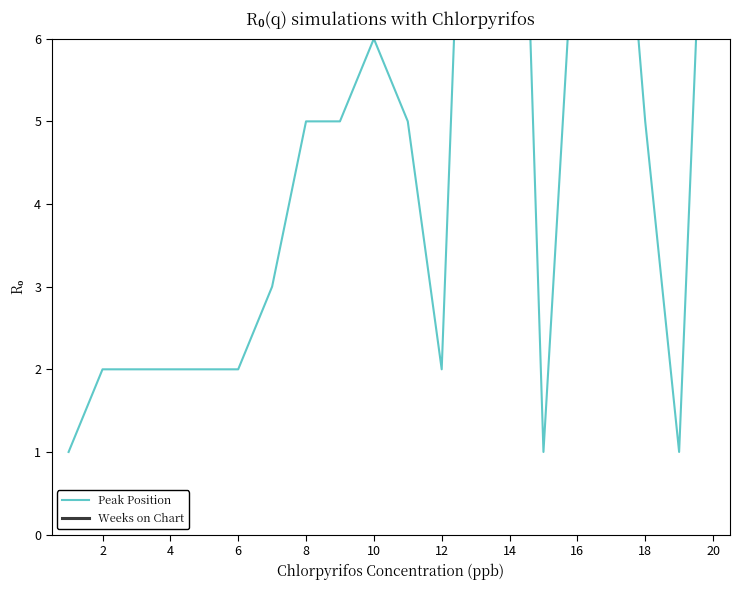

The value of Peak Position at 14 is 0. True or false?

False